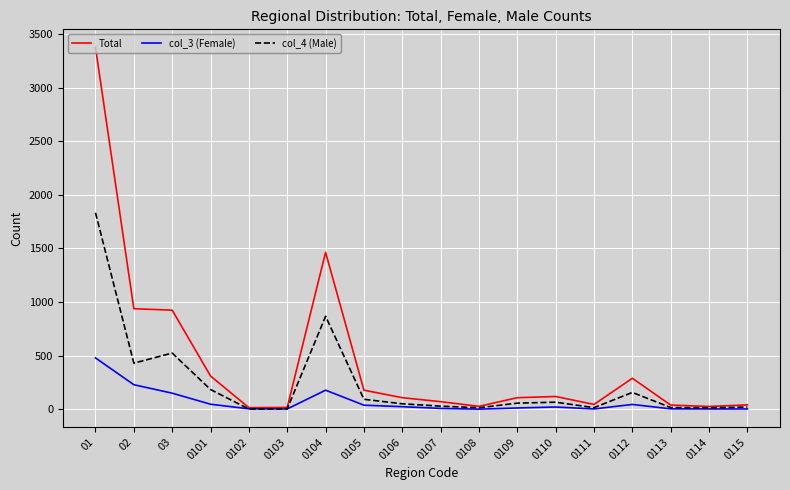

What is the sum of the col_4 (Male) values at 0108 and 0112?

171